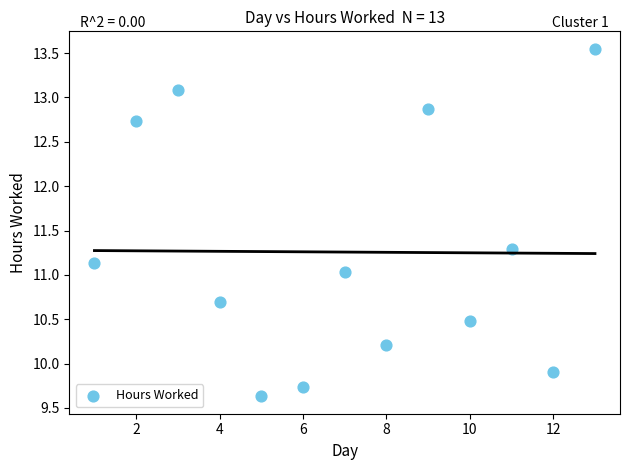

What is the range of X values (max minus min)?

12.0